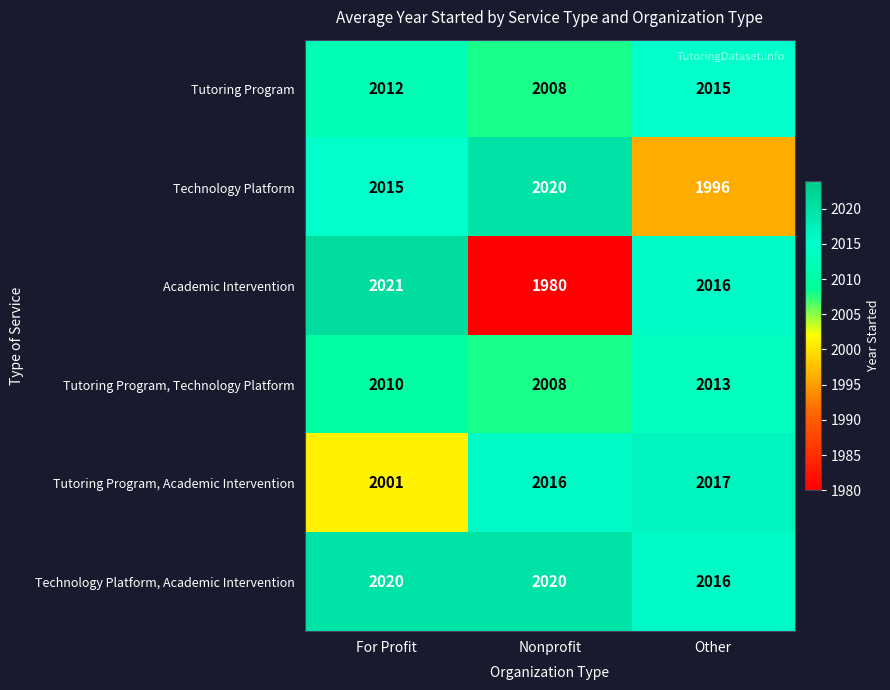

At which label does Tutoring Program reach its peak?

Other